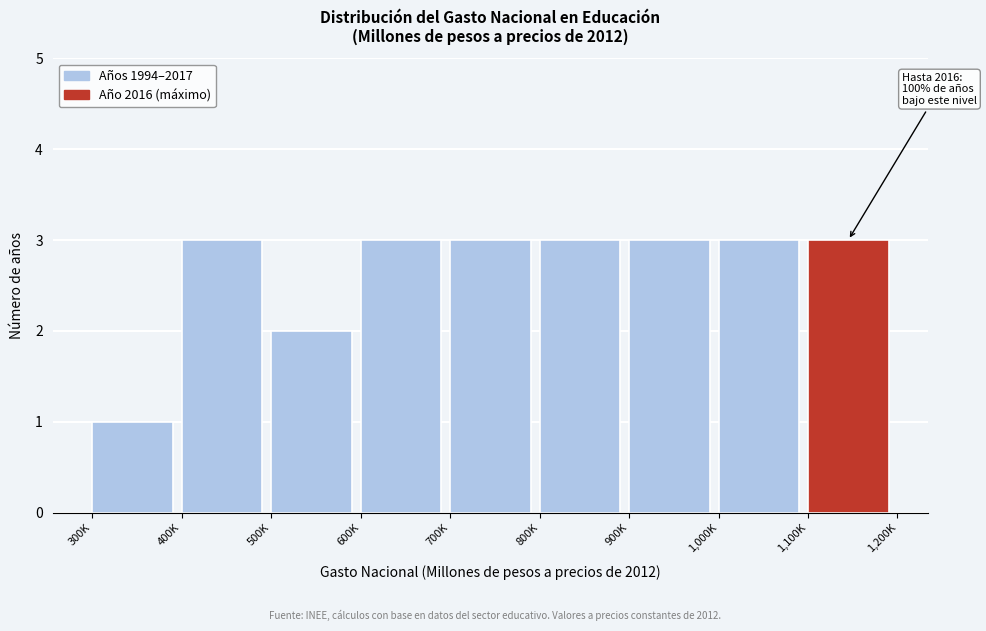

Reading left to right, transcribe all the data shown in this chart.

1	3	2	3	3	3	3	3	3